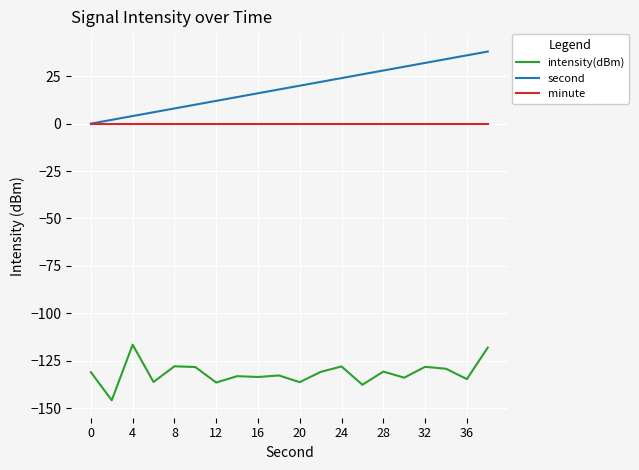

Rank the series by their maximum value, from lowest to highest.

intensity(dBm), minute, second